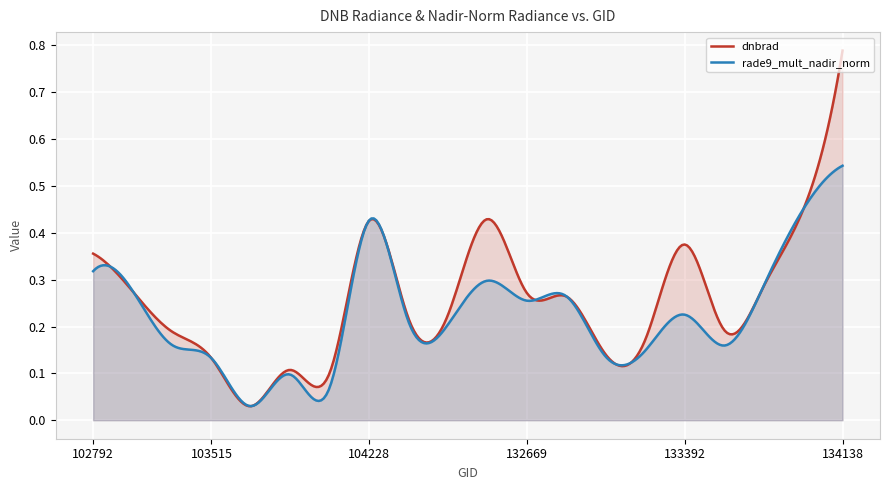

What are all the series names shown in the legend?

dnbrad, rade9_mult_nadir_norm